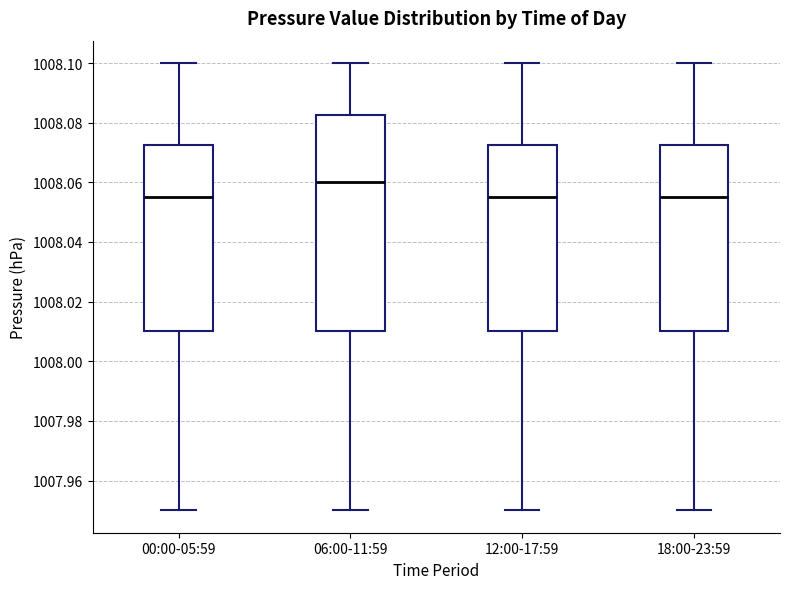

Reading left to right, read every box against the y-axis: the position of its median line, the range the box covers, and the ends of its whiskers. The values are not printed on the chart, so give them approximately, as read against the axis.

00:00-05:59: median 1008.056, box 1008.010 to 1008.072, whiskers 1007.950 to 1008.100
06:00-11:59: median 1008.060, box 1008.010 to 1008.082, whiskers 1007.950 to 1008.100
12:00-17:59: median 1008.056, box 1008.010 to 1008.072, whiskers 1007.950 to 1008.100
18:00-23:59: median 1008.056, box 1008.010 to 1008.072, whiskers 1007.950 to 1008.100